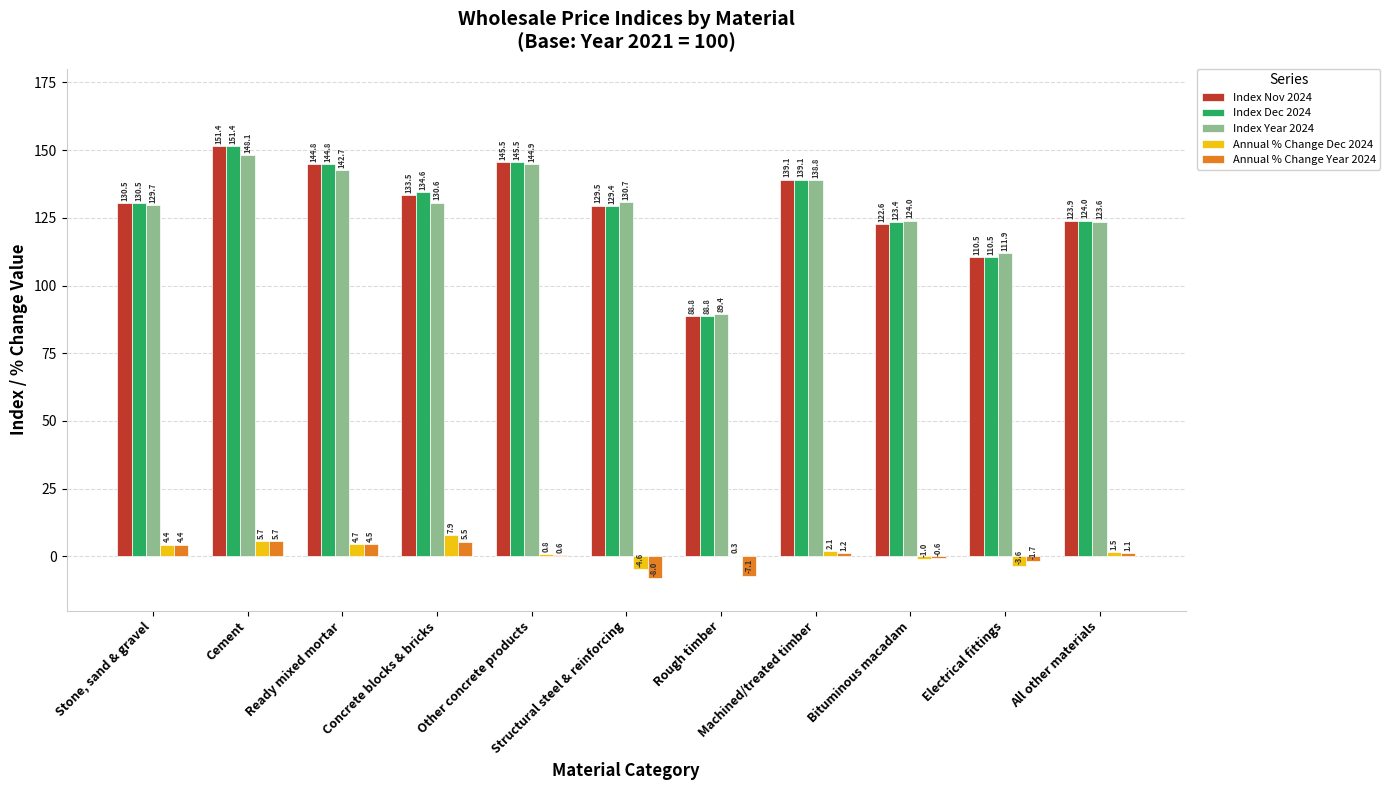

What is the approximate value of Index Dec 2024 at Other concrete products?

145.5